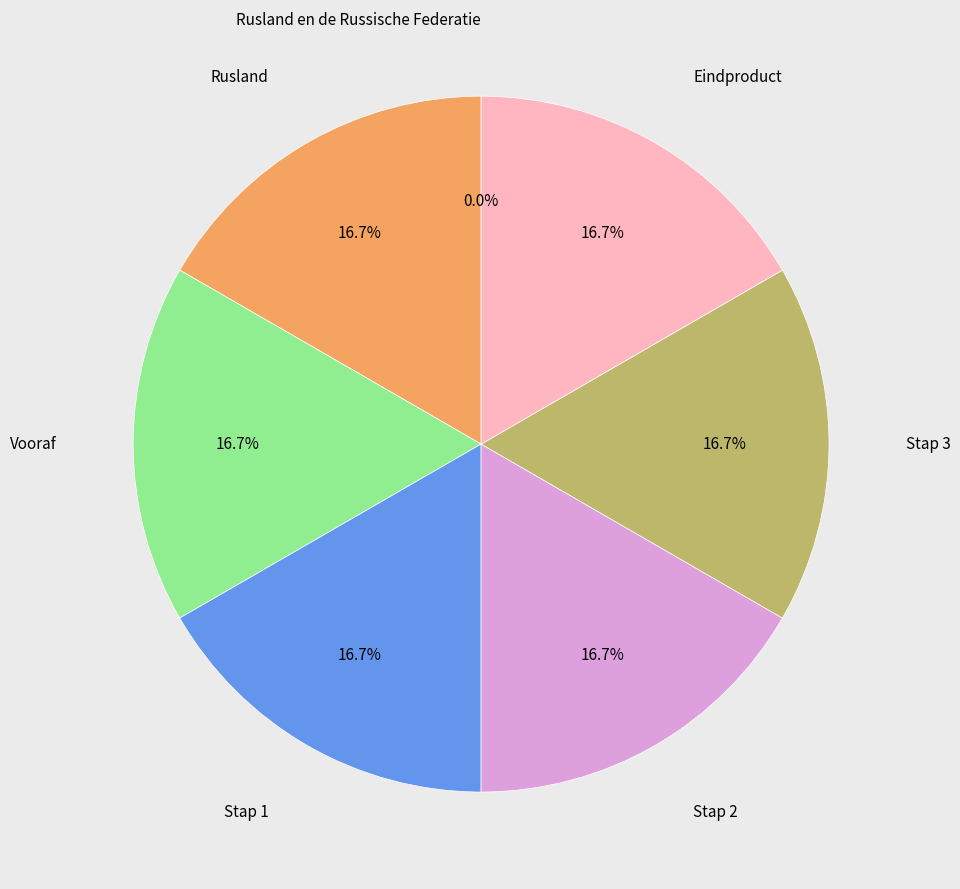

Is there any slice that represents more than half of the pie?

No